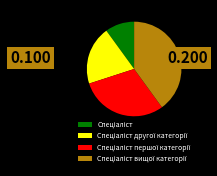

Is there any slice that represents more than half of the pie?

No